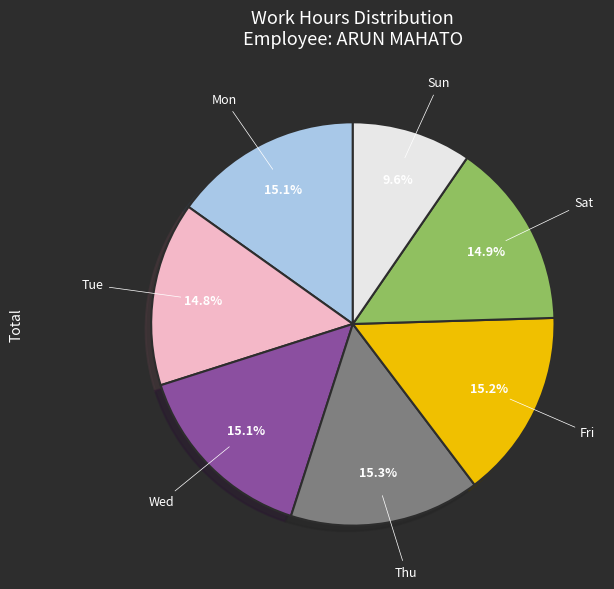

Is there a majority slice in this chart?

No